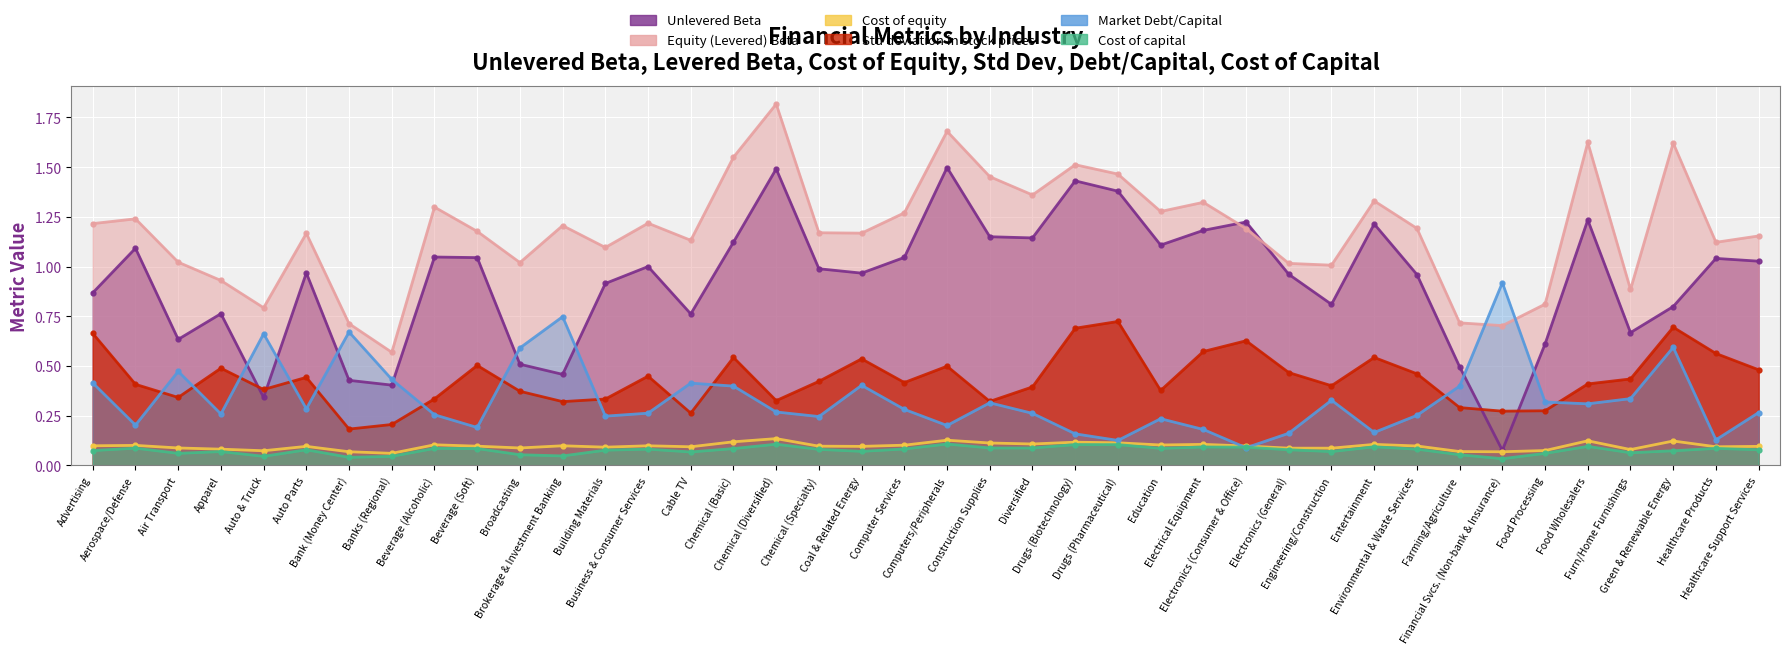

What is the sum of all Std deviation in stock prices values?

17.4